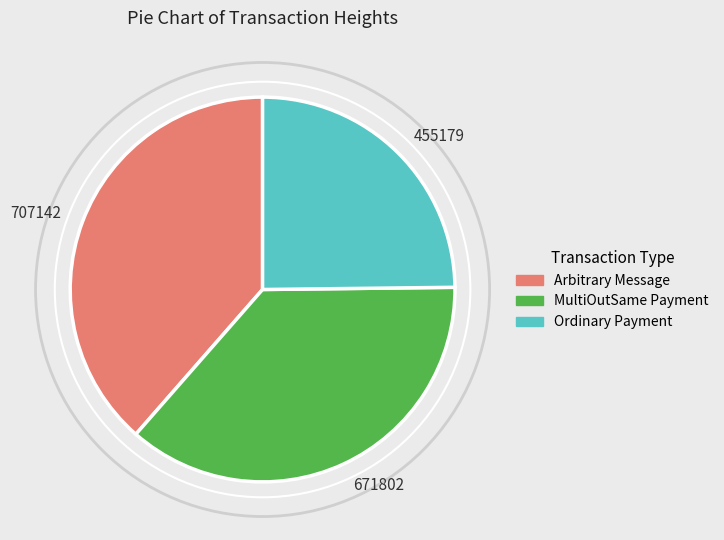

The 671802 slice represents 24% of the pie. True or false?

False